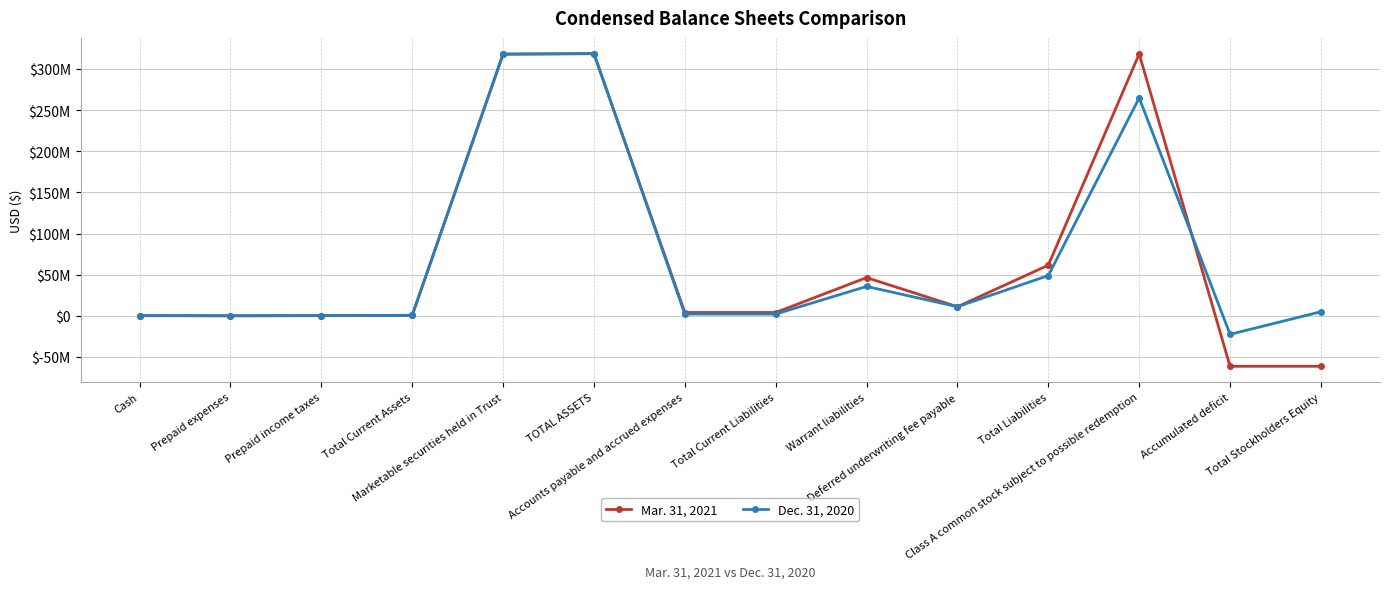

Rank the categories by Mar. 31, 2021 value from highest to lowest.

TOTAL ASSETS, Class A common stock subject to possible redemption, Marketable securities held in Trust, Total Liabilities, Warrant liabilities, Deferred underwriting fee payable, Accounts payable and accrued expenses, Total Current Liabilities, Total Current Assets, Prepaid income taxes, Cash, Prepaid expenses, Total Stockholders Equity, Accumulated deficit